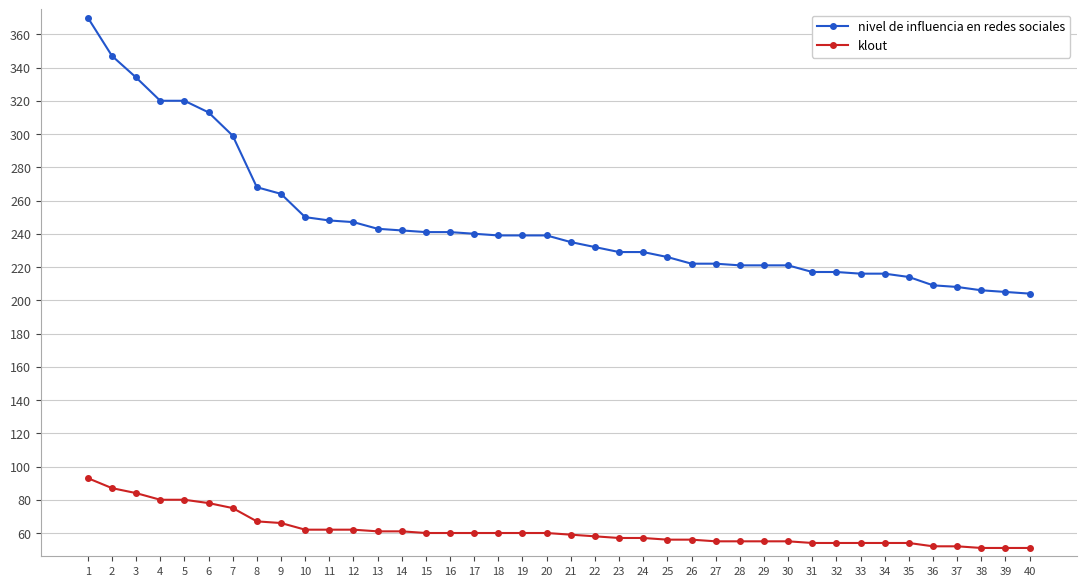

Count the number of categories in the chart.

40